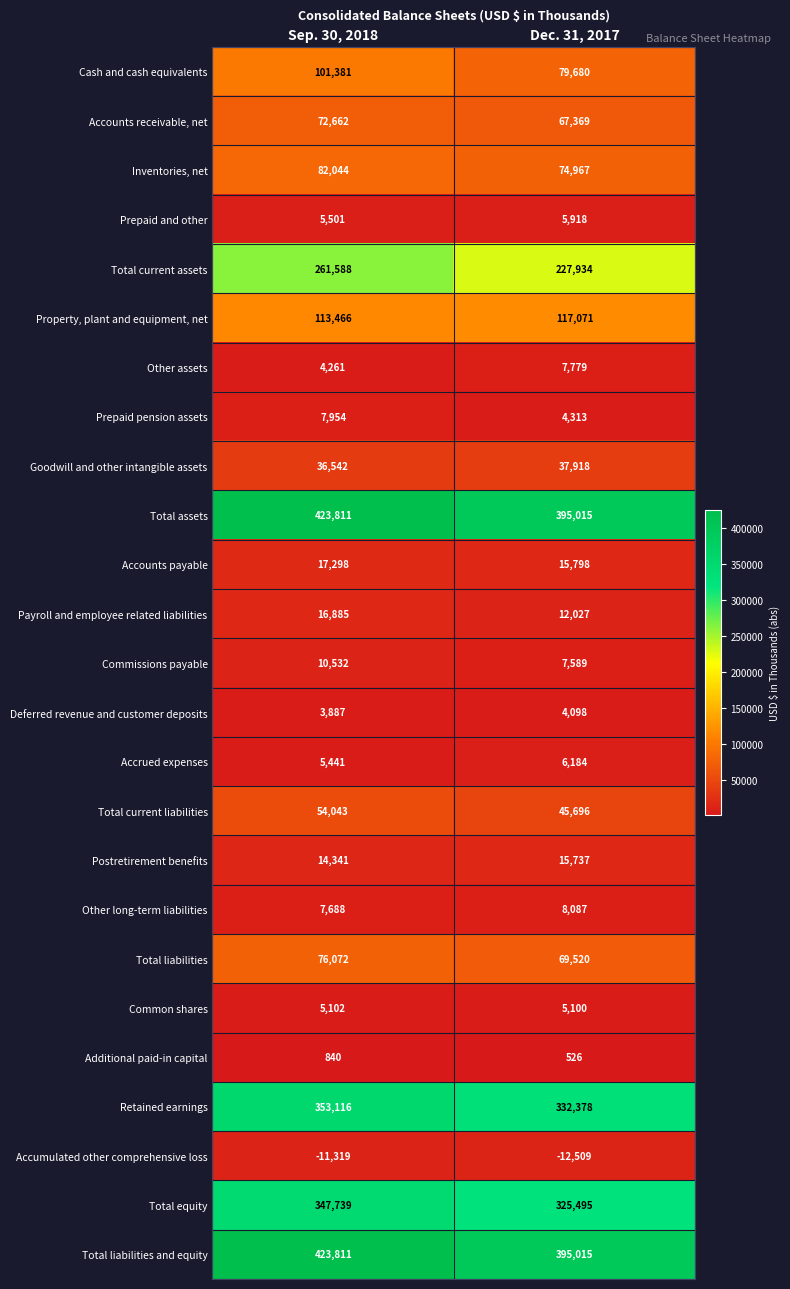

List the labels in order of Payroll and employee related liabilities value, largest first.

Sep. 30, 2018, Dec. 31, 2017